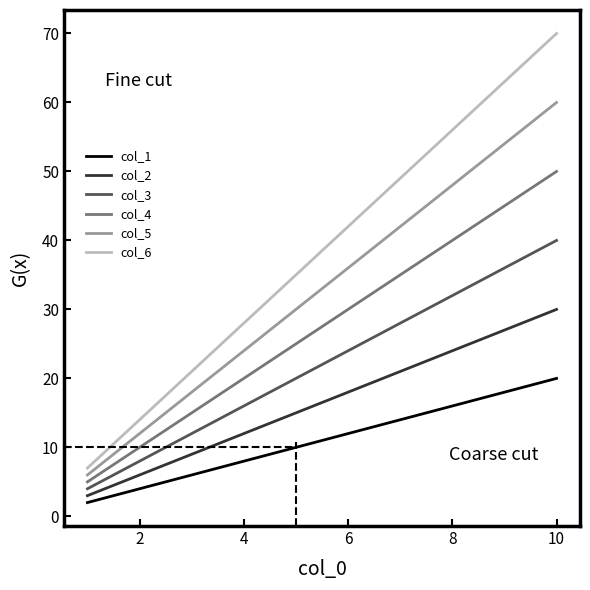

Reading left to right, extract all data points from this chart.

col_1: 2	4	6	8	10	12	14	16	18	20
col_2: 3	6	9	12	15	18	21	24	27	30
col_3: 4	8	12	16	20	24	28	32	36	40
col_4: 5	10	15	20	25	30	35	40	45	50
col_5: 6	12	18	24	30	36	42	48	54	60
col_6: 7	14	21	28	35	42	49	56	63	70